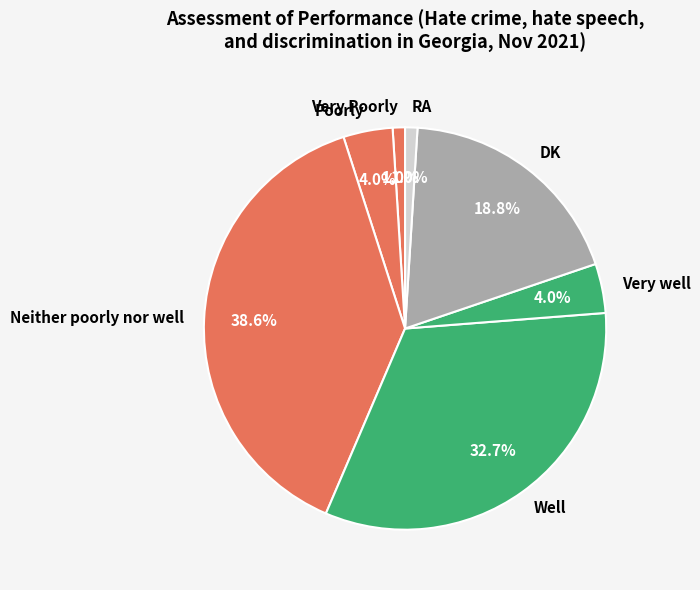

The Neither poorly nor well slice represents 26% of the pie. True or false?

False